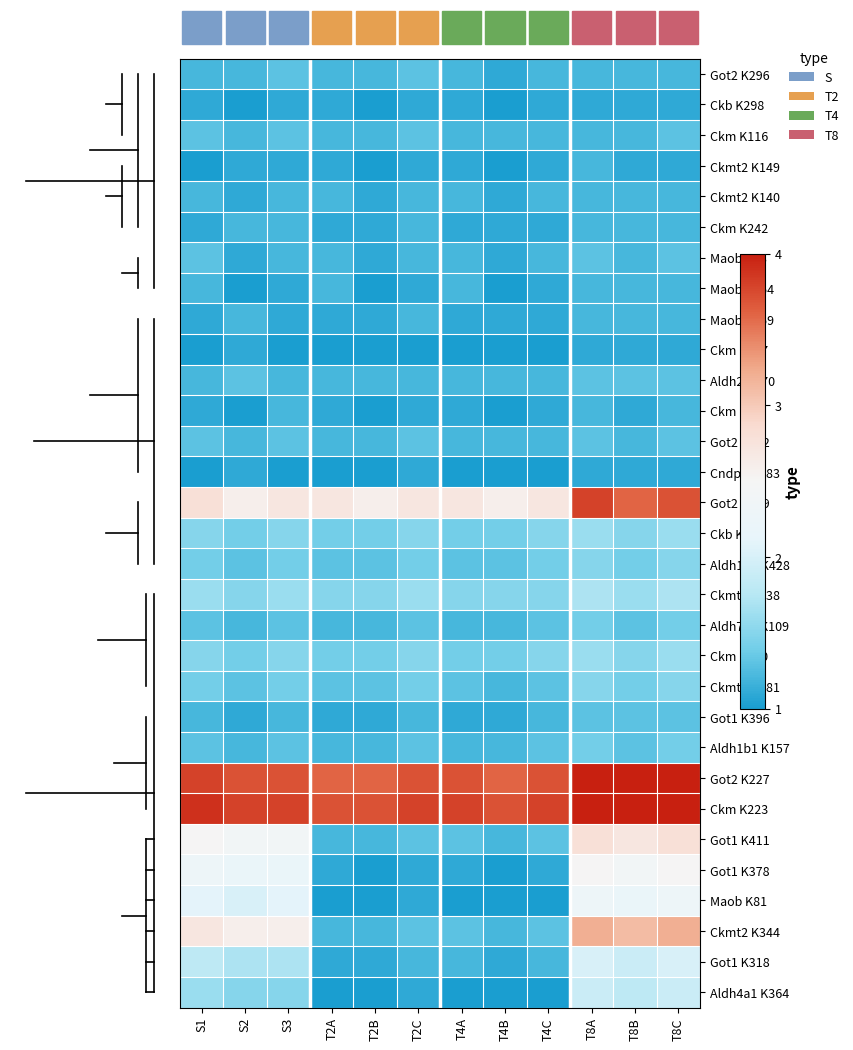

Rank the series by their maximum value, from highest to lowest.

Got2 K227, Ckm K223, Got2 K159, Ckmt2 K344, Got1 K411, Got1 K378, Maob K81, Got1 K318, Aldh4a1 K364, Ckmt2 K338, Ckb K265, Ckm K170, Aldh1b1 K428, Ckmt2 K281, Aldh7a1 K109, Aldh1b1 K157, Got2 K296, Ckm K116, Maob K93, Aldh2 K370, Got2 K122, Got1 K396, Ckmt2 K149, Ckmt2 K140, Ckm K242, Maob K154, Maob K159, Ckm K41, Ckb K298, Ckm K107, Cndp2 K383